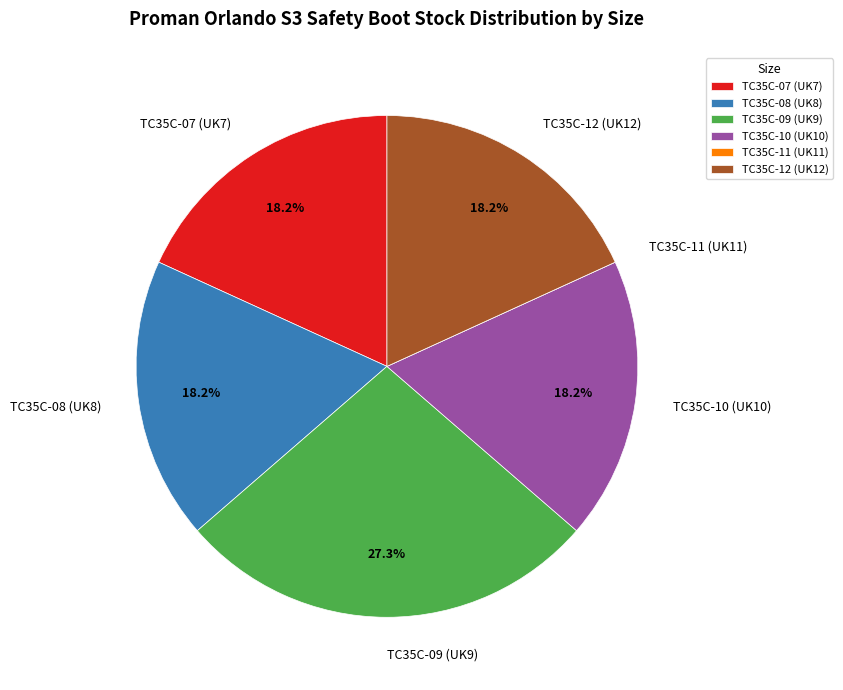

Is the sum of TC35C-08 (UK8) and TC35C-09 (UK9) greater than half?

No